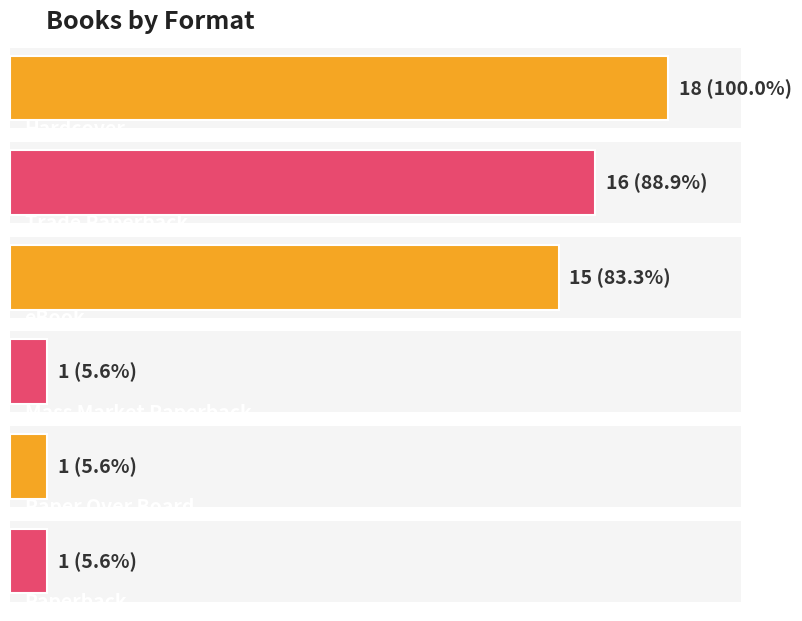

Rank the categories by value from highest to lowest.

Hardcover, Trade Paperback, eBook, Mass Market Paperback, Paper Over Board, Paperback